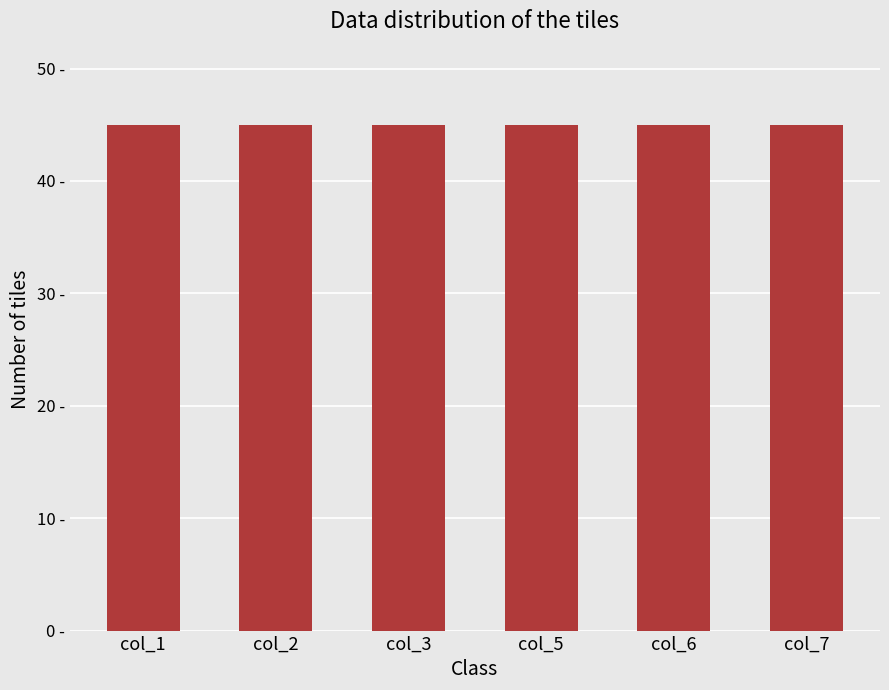

How many distinct data groups are displayed?

1